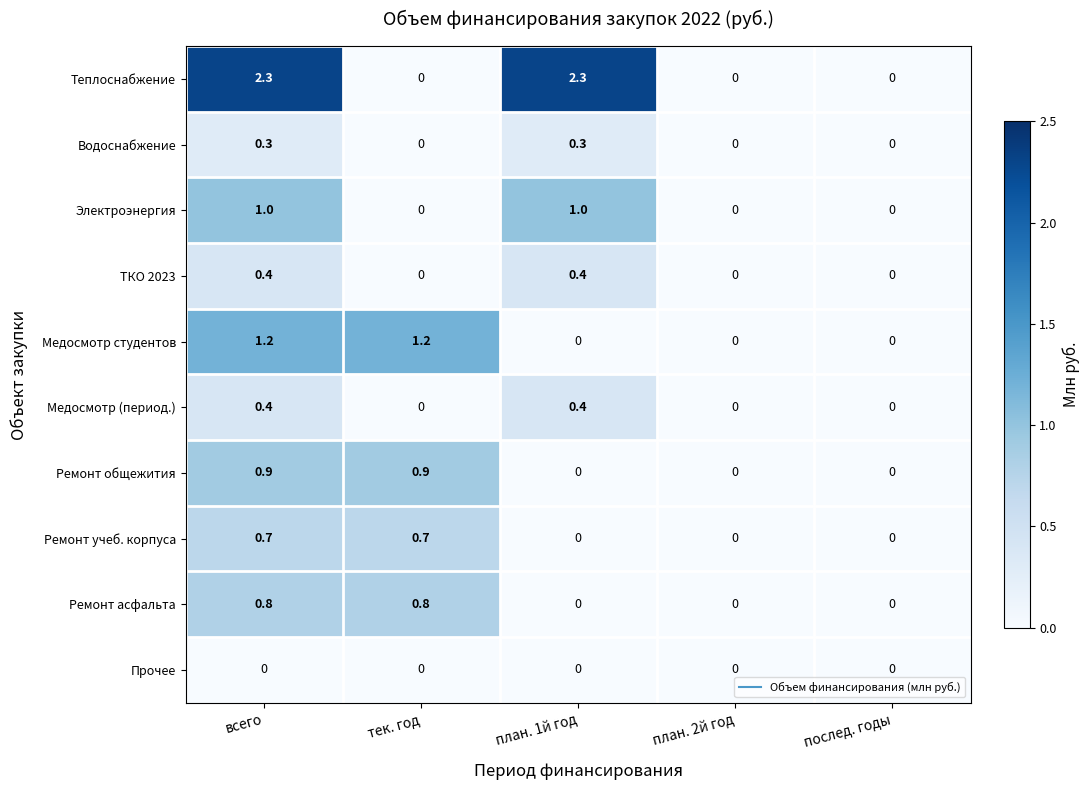

What is the difference between the maximum and minimum values in the Электроэнергия series?

1.0